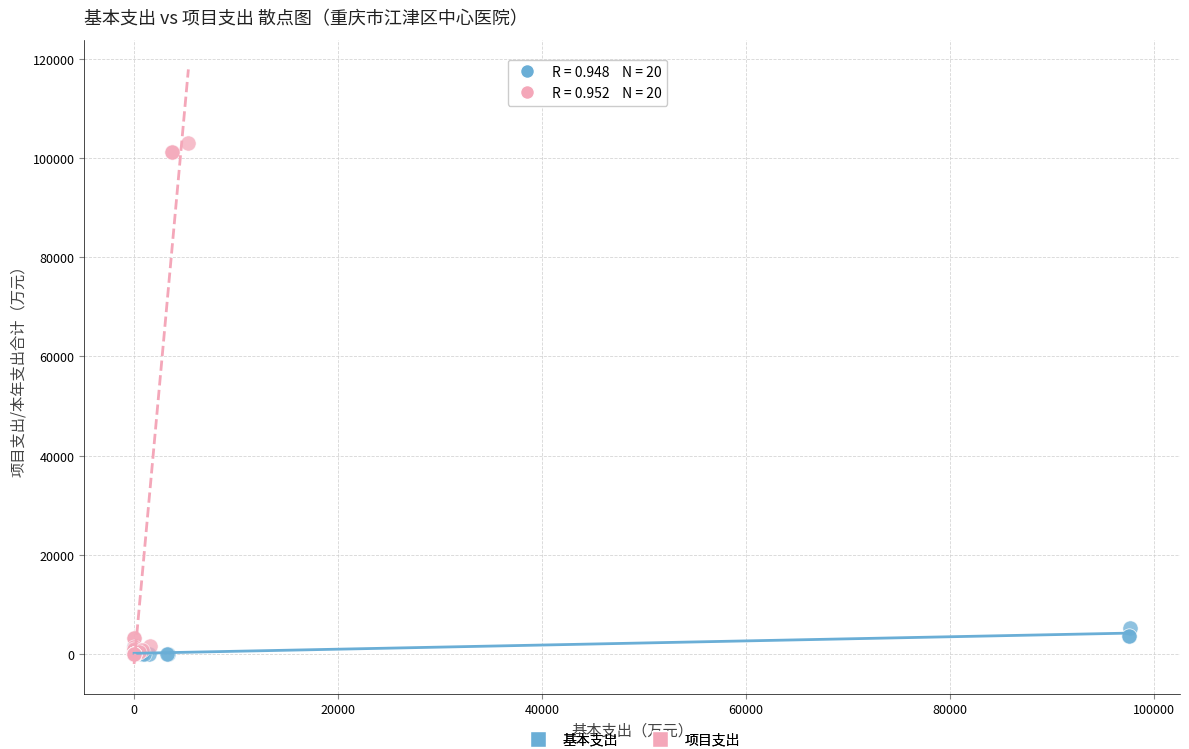

Which series contains the highest Y value?

项目支出